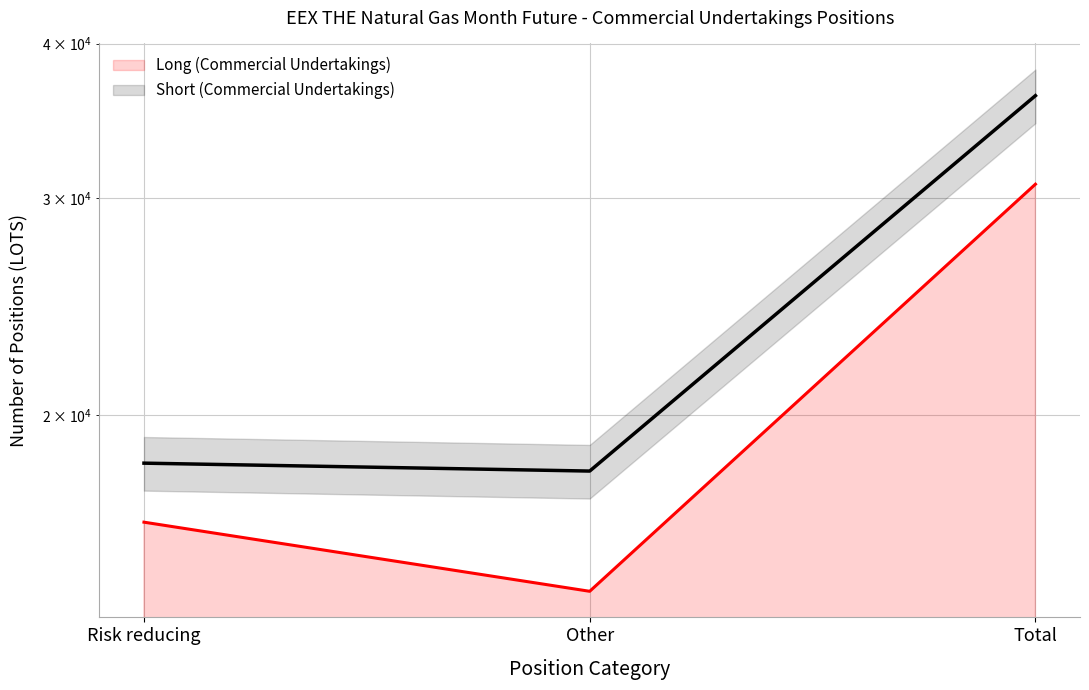

At which category is the sum across all series the highest?

Total